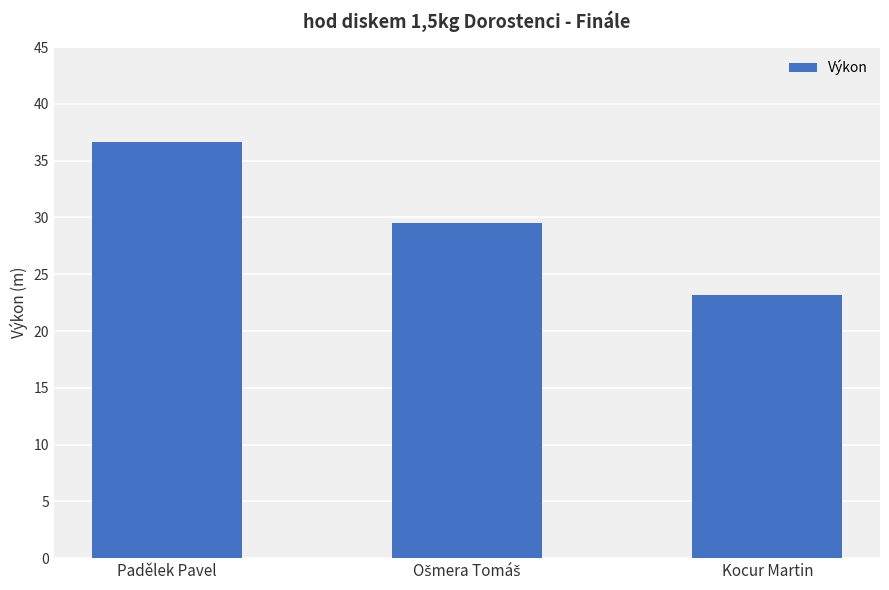

What is the change in value from Padělek Pavel to Kocur Martin?

-13.4